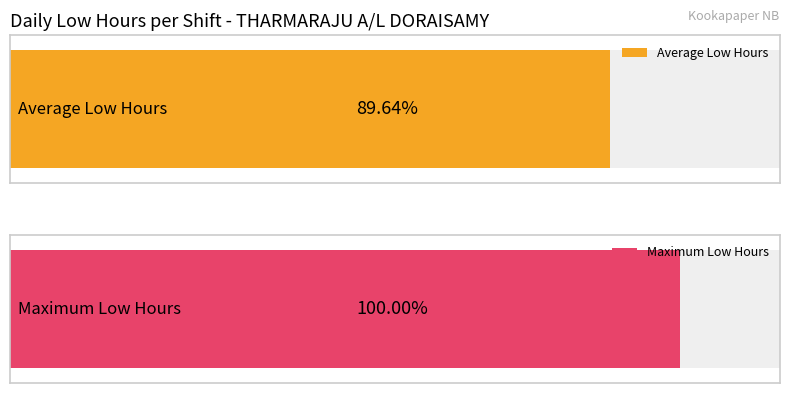

The value at 10-Fri is 21.5. True or false?

False